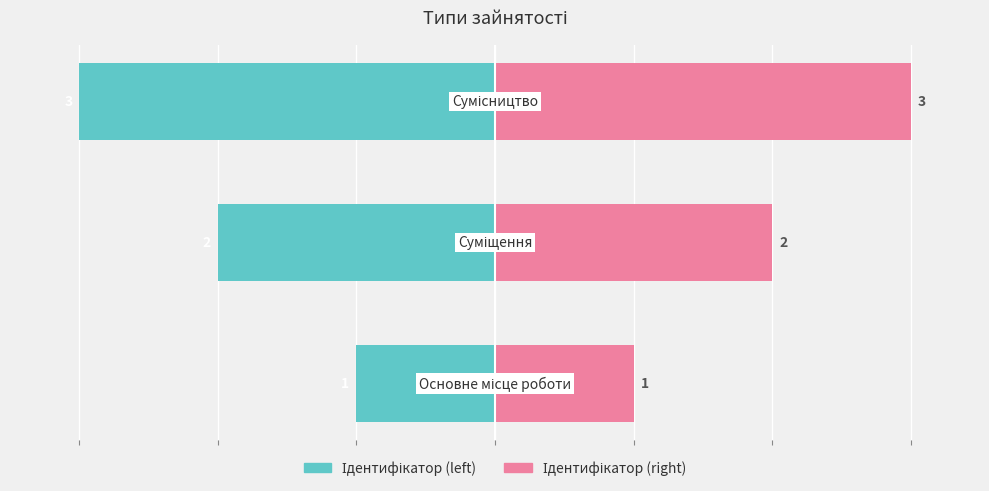

Does the chart contain stacked bars?

No